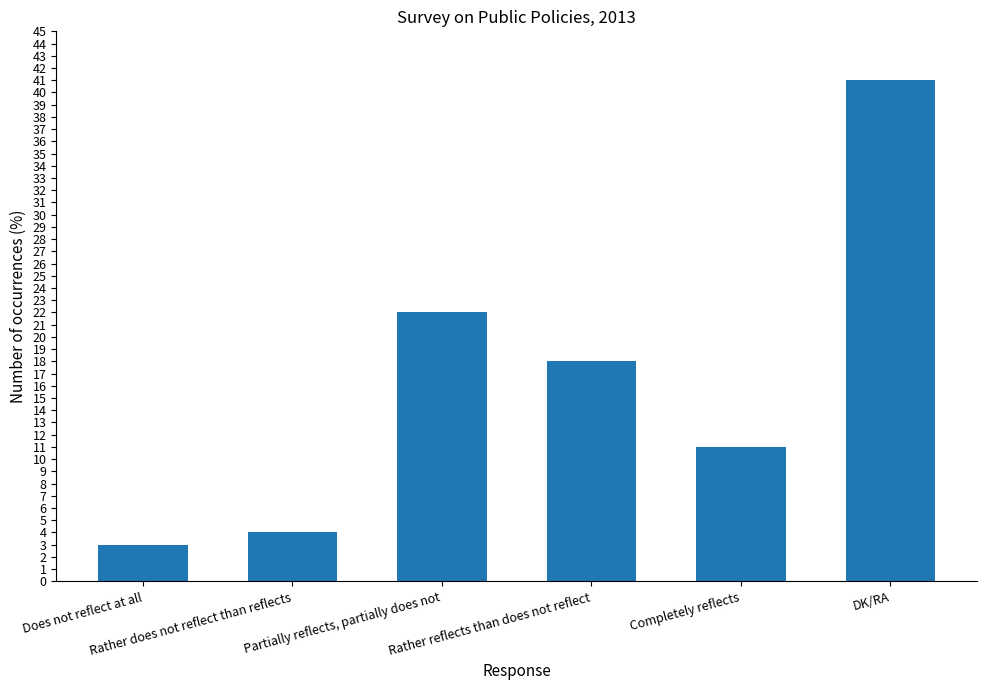

What position from the right is Partially reflects, partially does not?

4